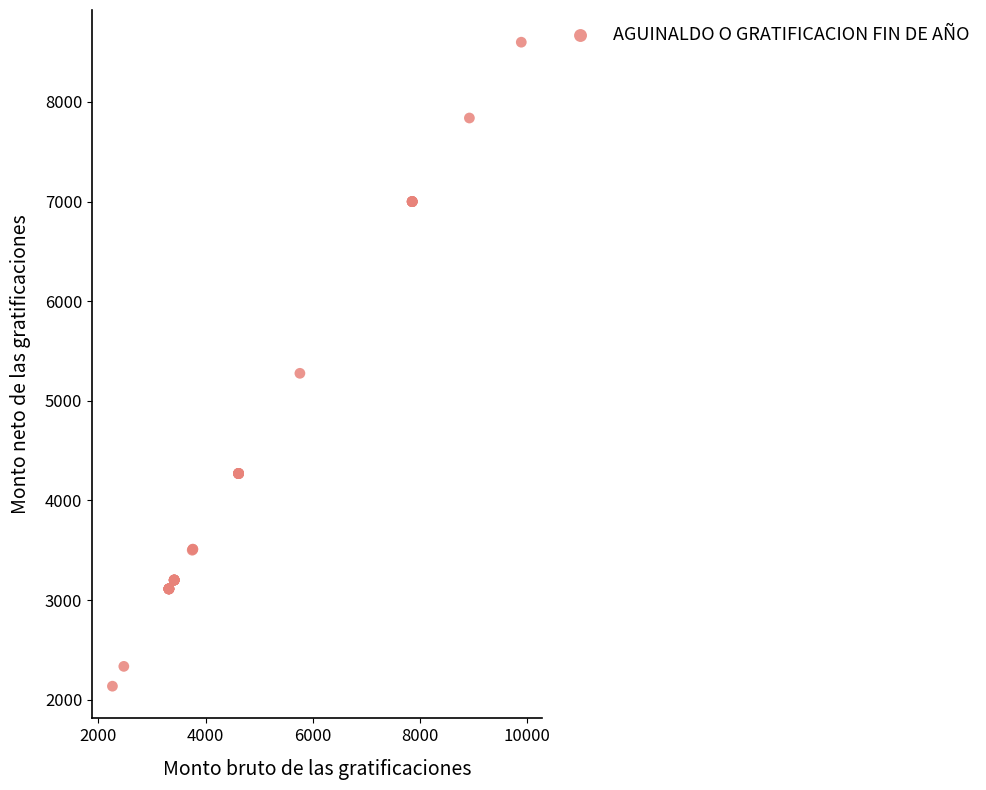

What Y value in the scatter plot is closest to 5367?

5276.0